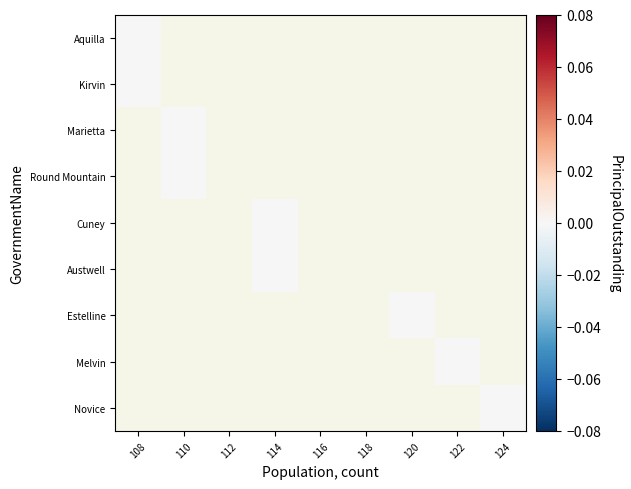

How many distinct data groups are displayed?

9